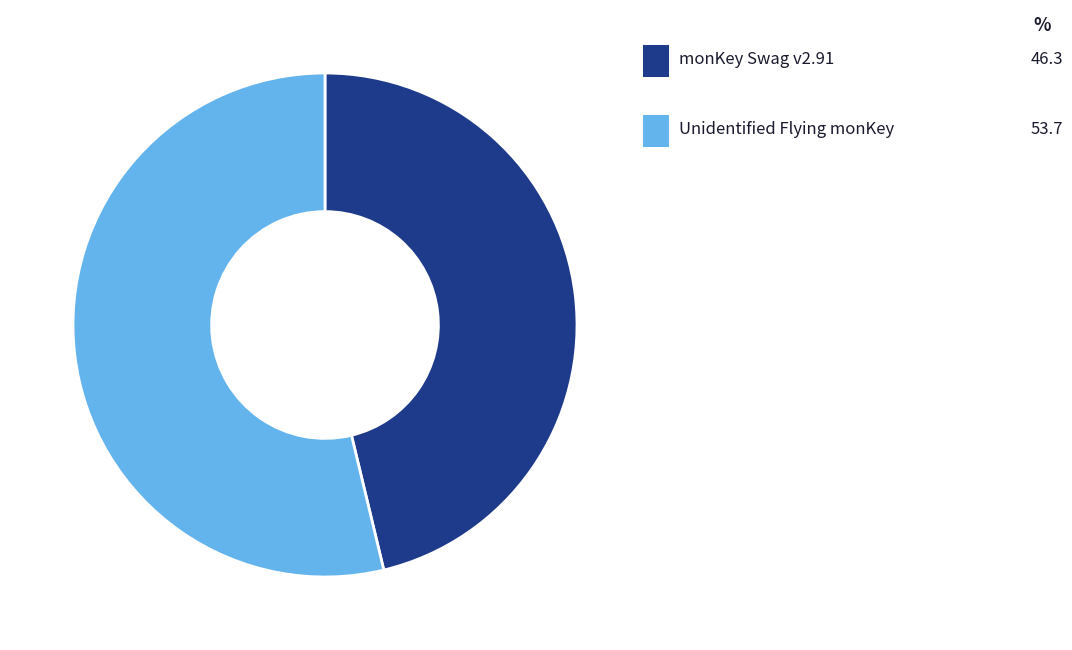

Is there any slice that represents more than half of the pie?

Yes